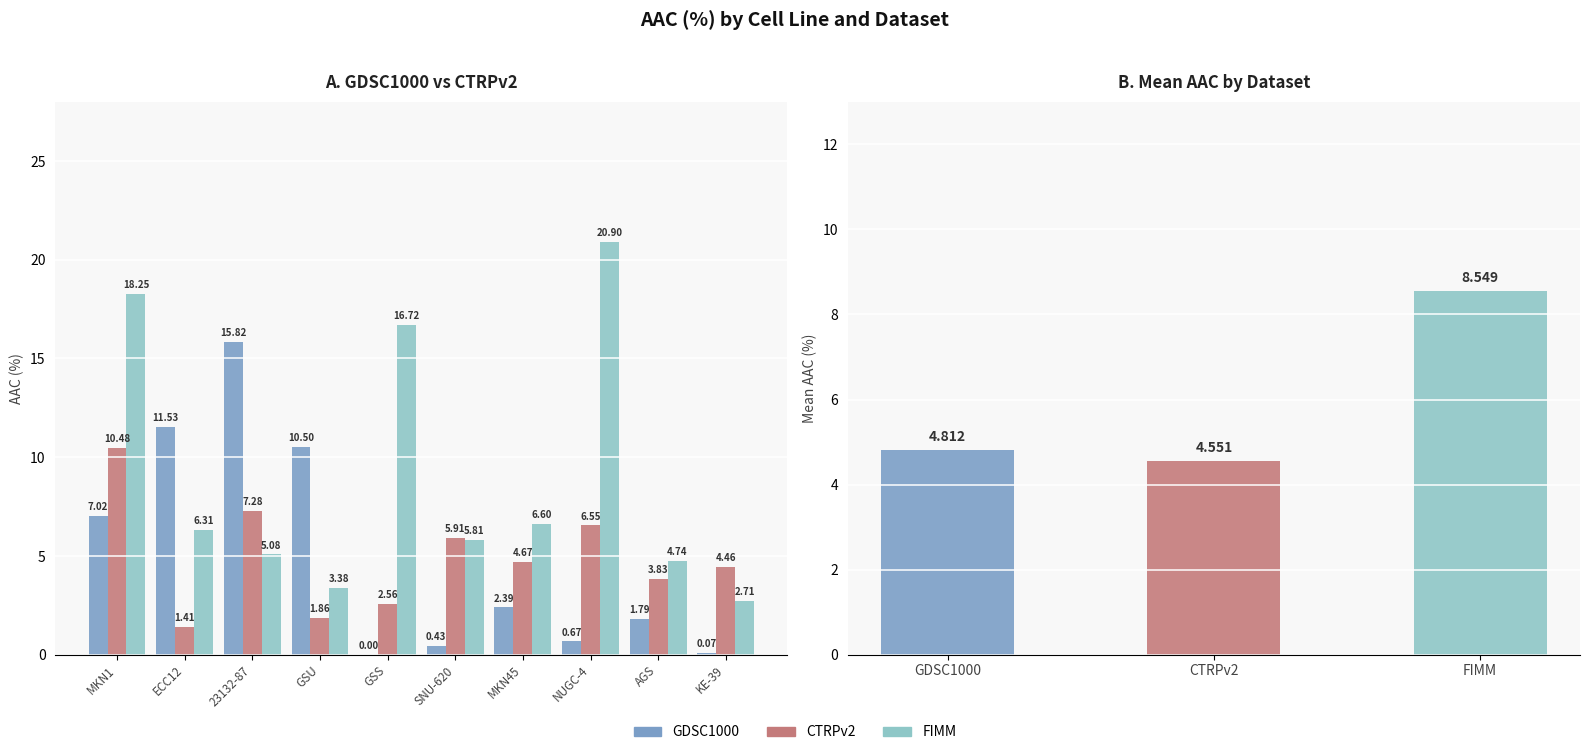

At which label does FIMM reach its peak?

NUGC-4